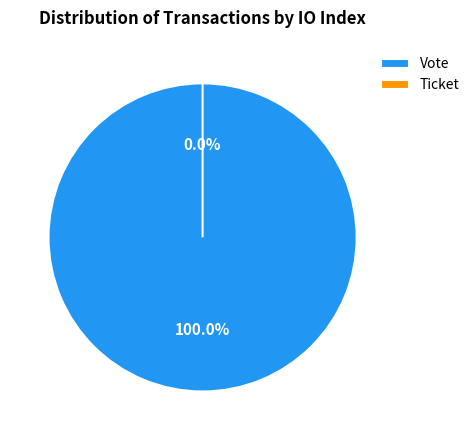

How many segments does this pie chart have?

2